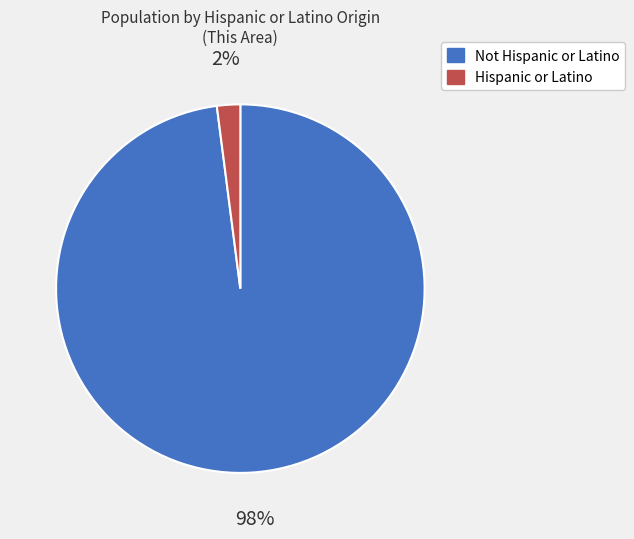

Is there a majority slice in this chart?

Yes